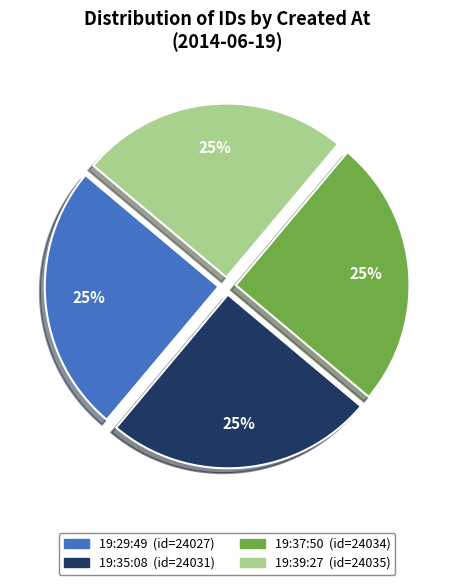

To the nearest percent, what is the average slice percentage?

25%